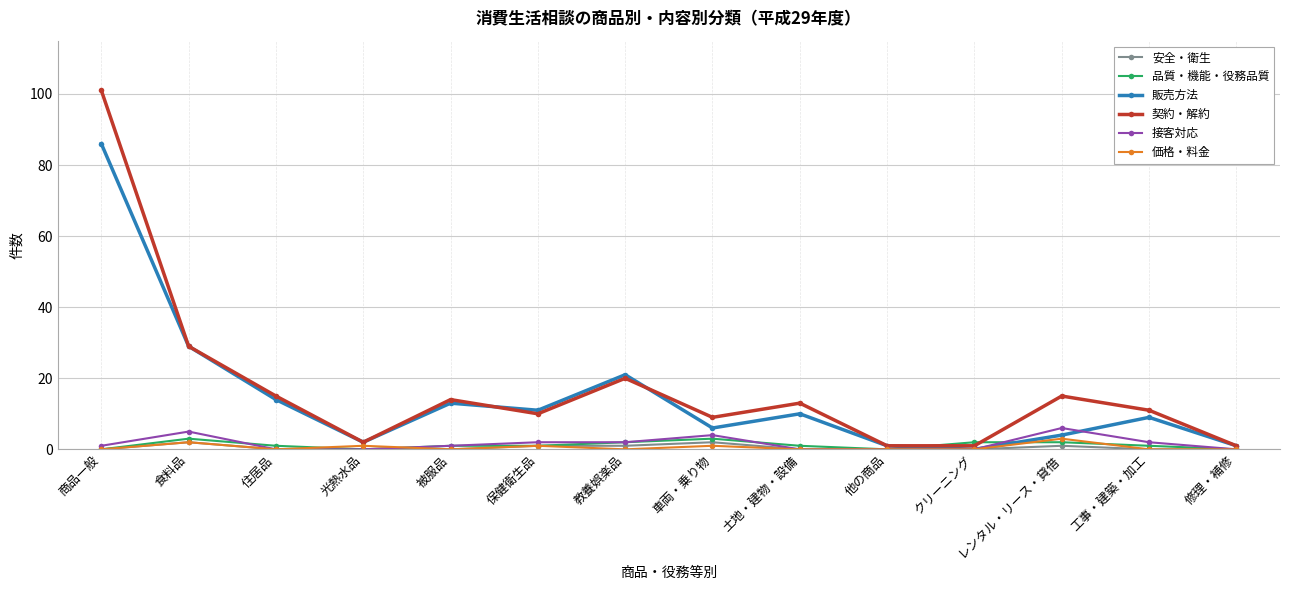

Which label corresponds to the largest value in the chart?

商品一般